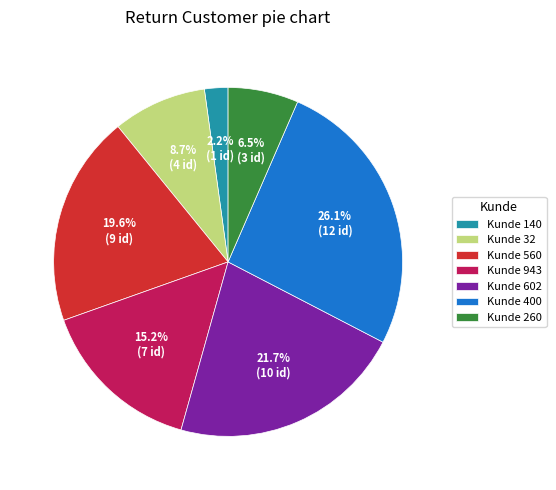

Which slice is the smallest?

Kunde 140